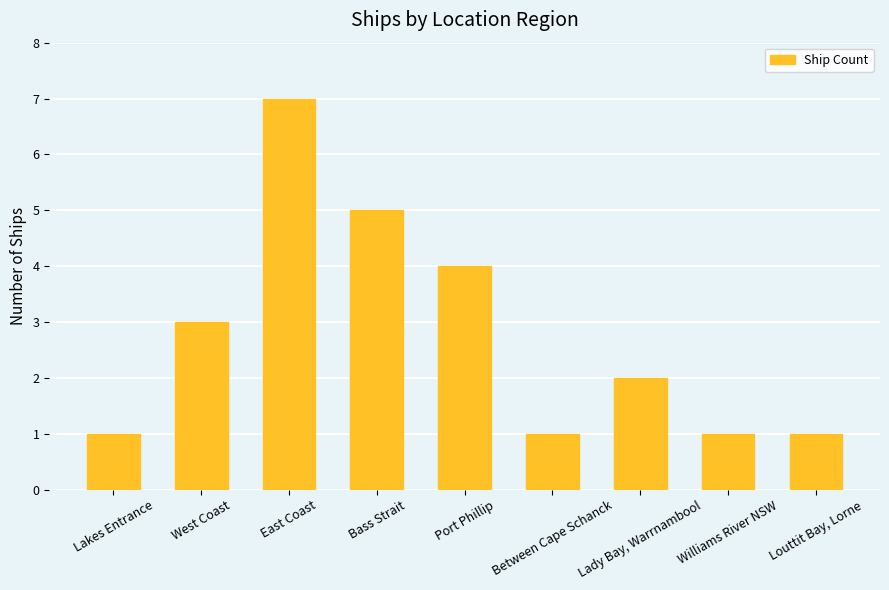

What is the difference between the maximum and minimum values?

6